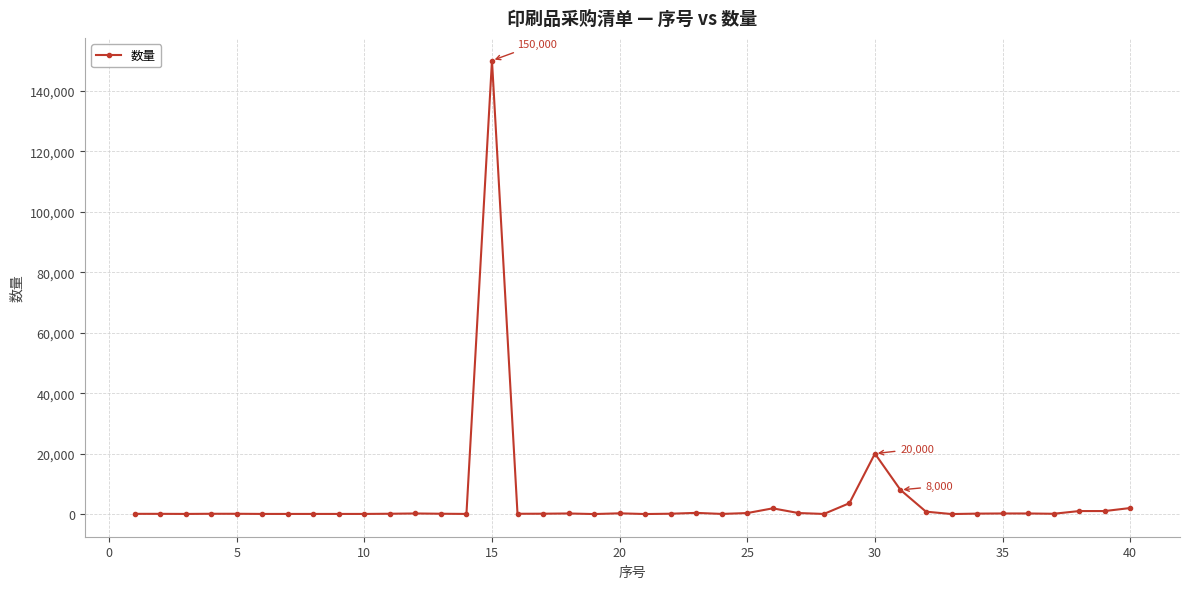

True or false: the data has more than 1 interior local peaks.

True